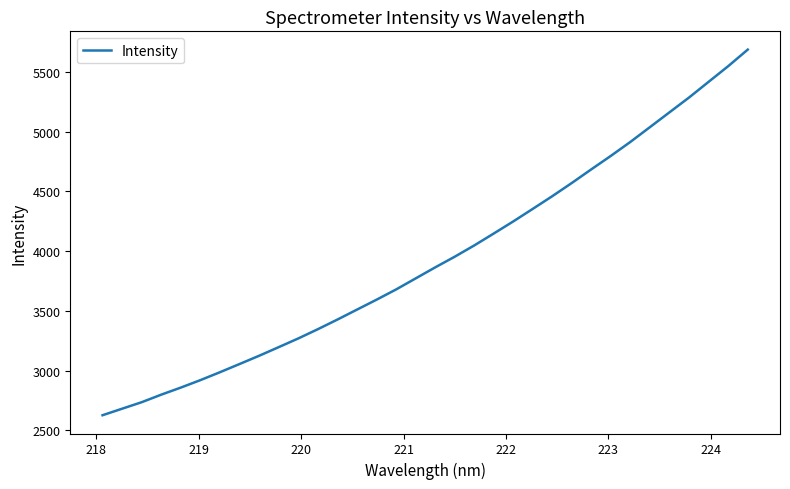

What is the minimum value shown in the chart?

2626.1